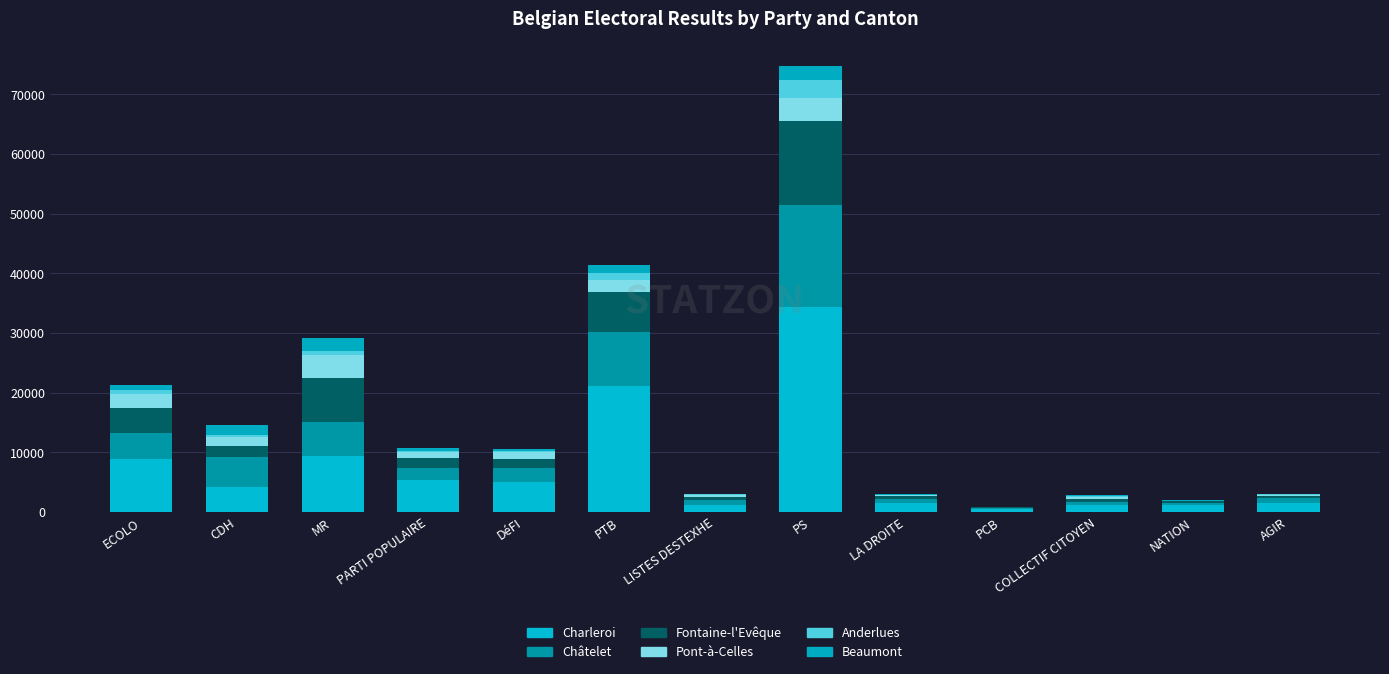

How many distinct data groups are displayed?

6